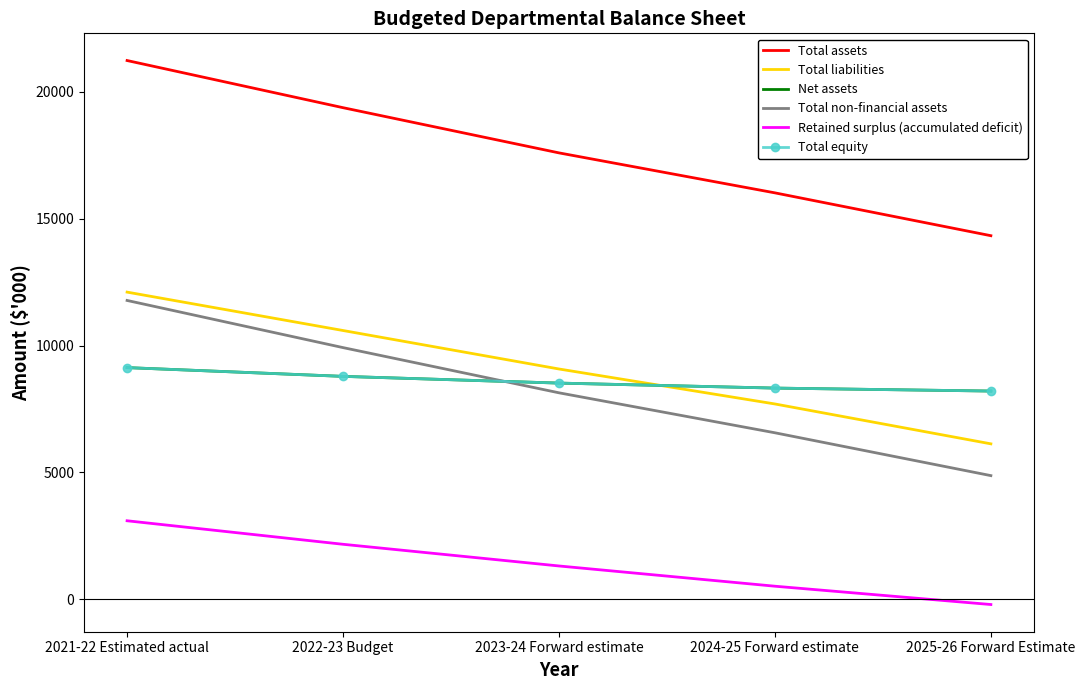

What is the approximate value of Total liabilities at 2021-22 Estimated actual?

12107